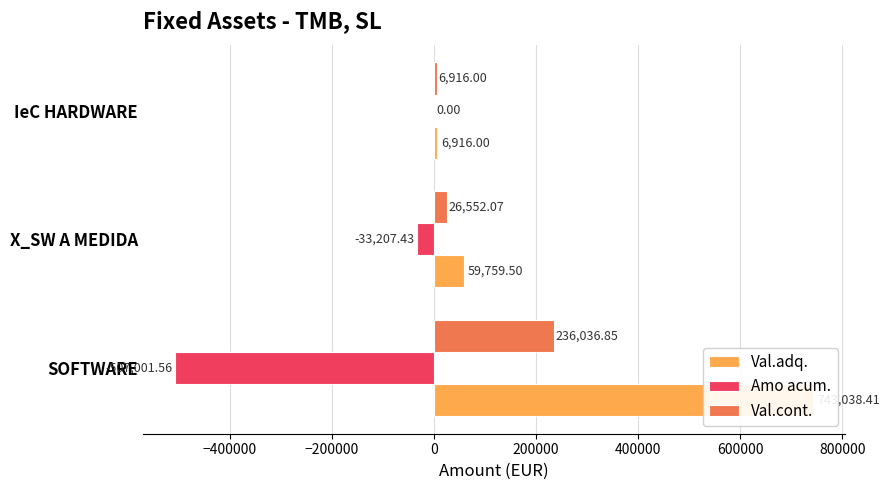

The Val.adq. series shows 2413.8 at IeC HARDWARE. True or false?

False